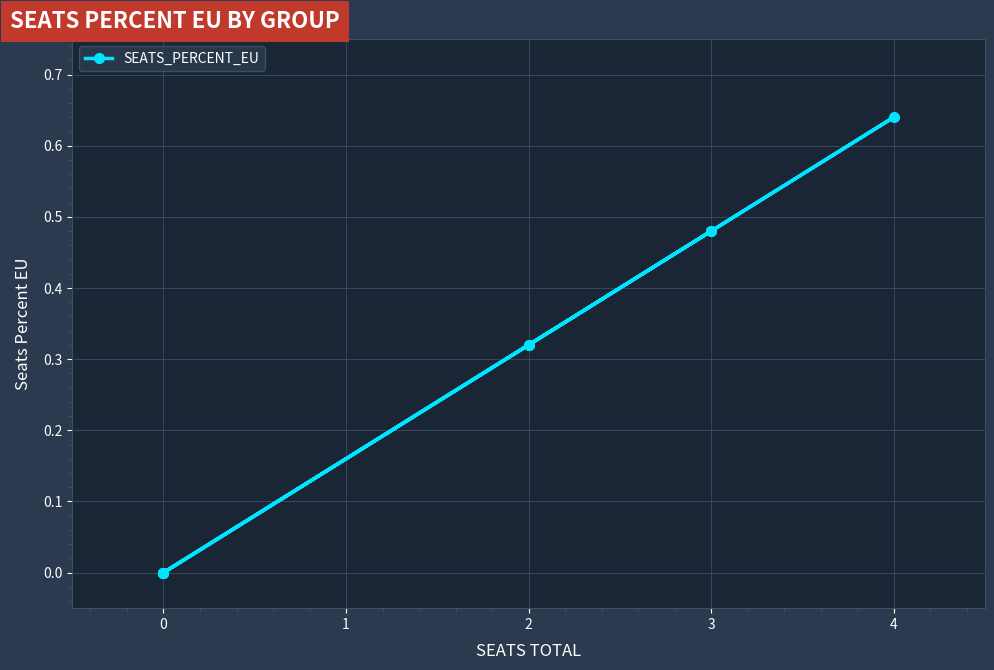

What is the value of the 3rd point from the left?

0.5